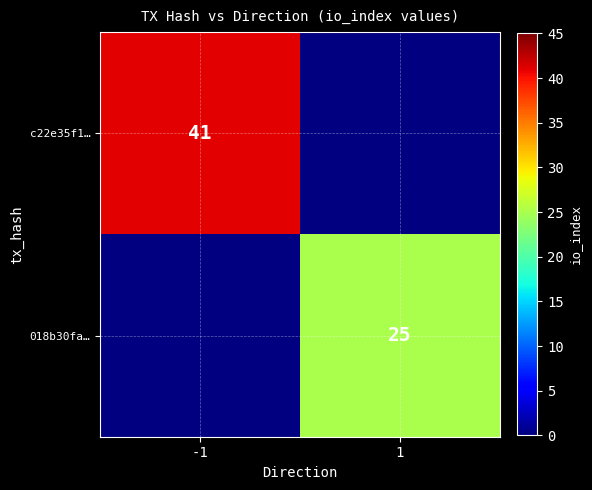

Is it true that 018b30fa… equals 17 at 1?

False